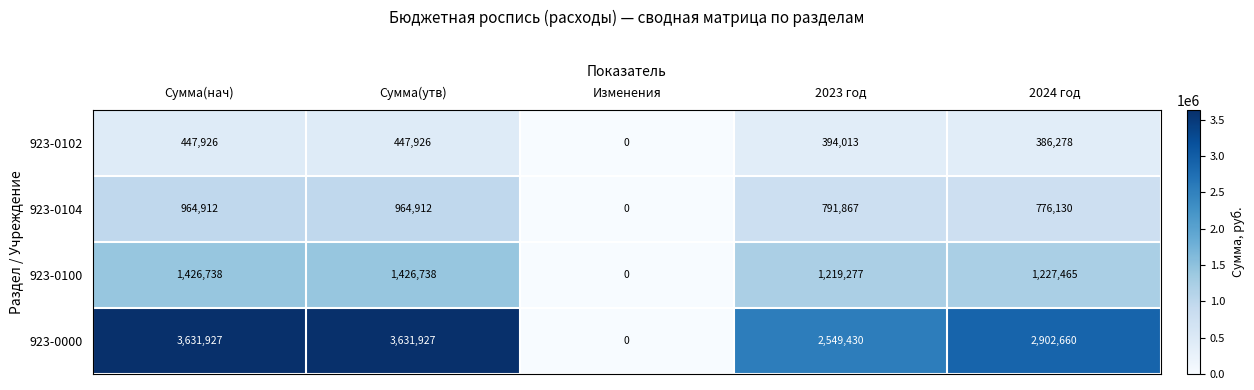

Which series has the largest range (max minus min)?

923-0000